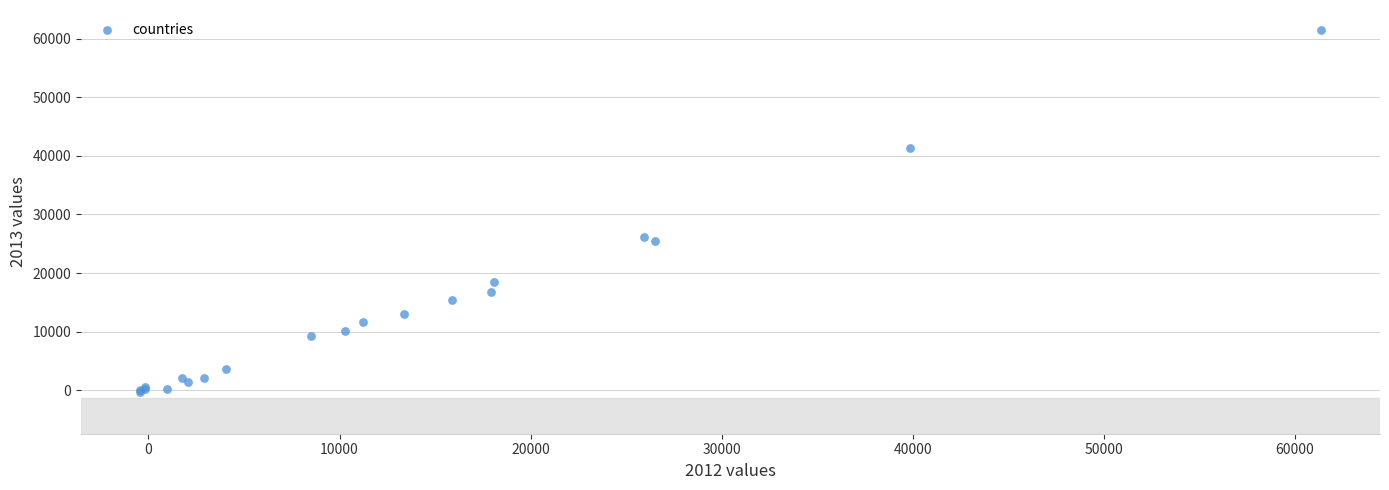

What Y value in the scatter plot is closest to 30574?

26224.2